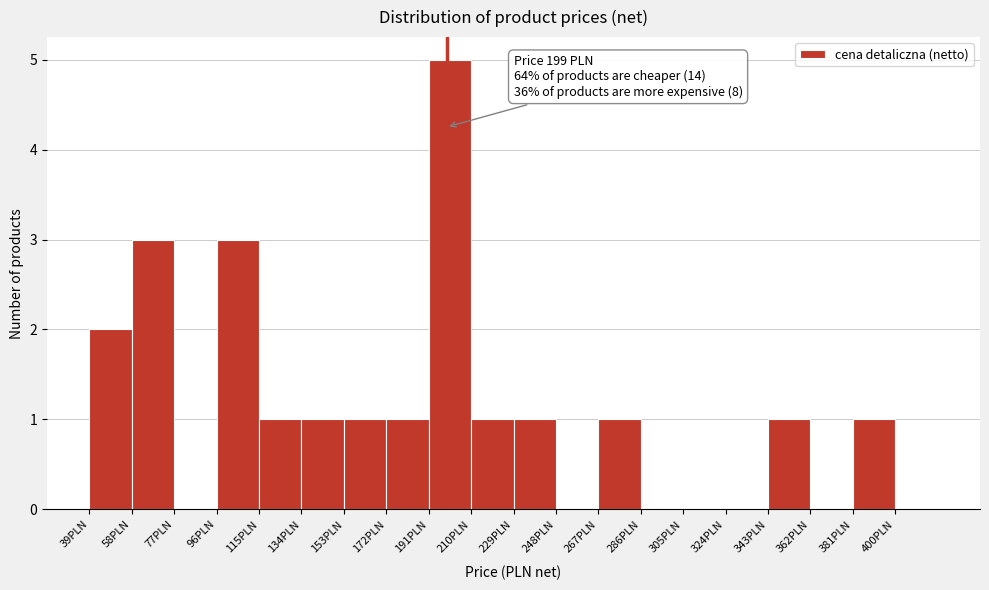

Over which range of the x-axis is the bar tallest?

191 to 210